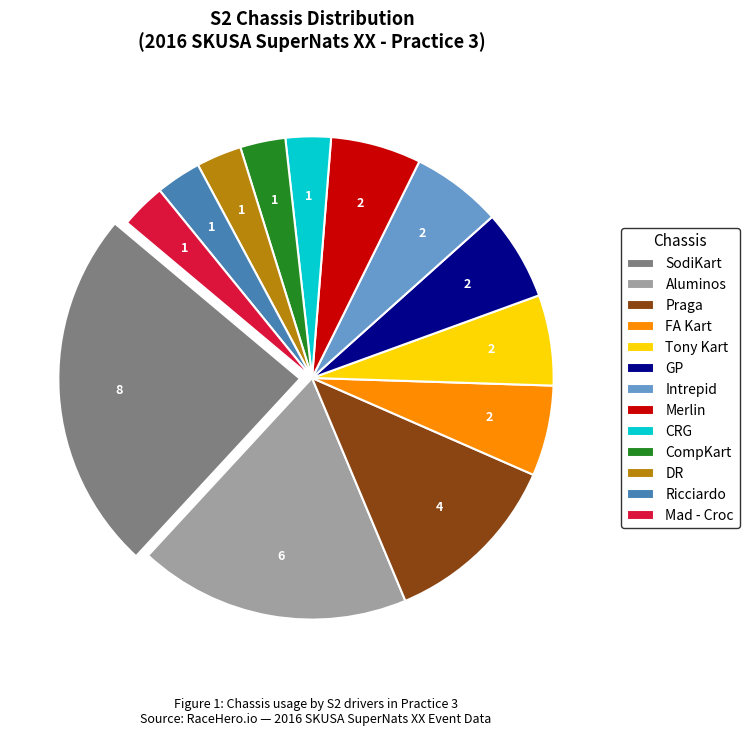

Does SodiKart represent more than half of the total?

No